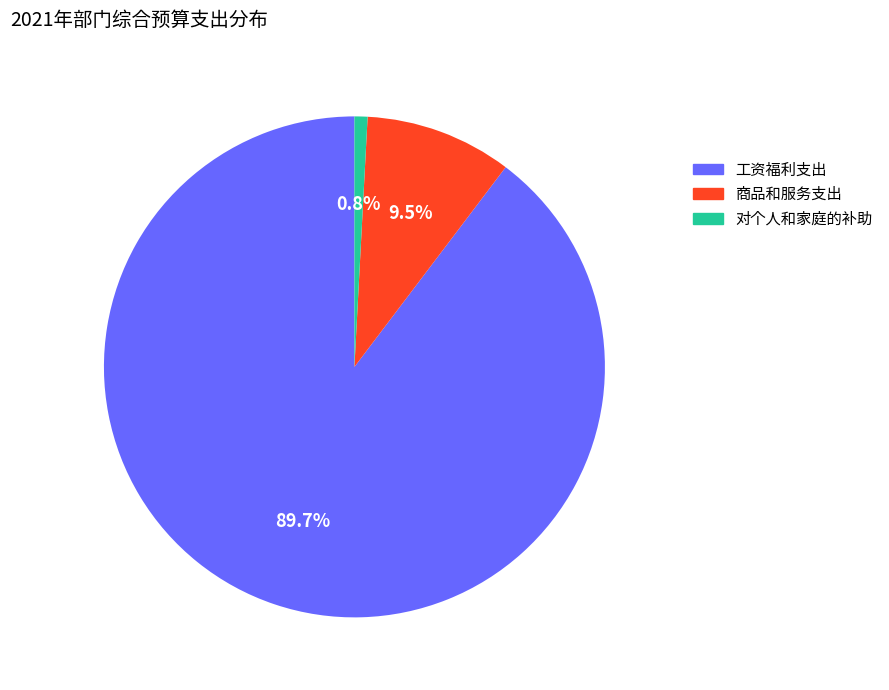

How many segments does this pie chart have?

3